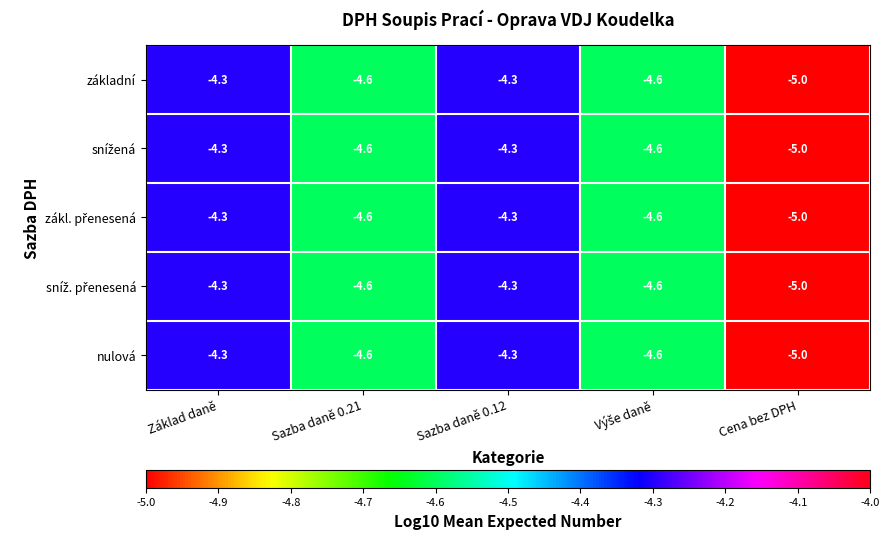

What is the total value across all series at Sazba daně 0.21?

-23.0